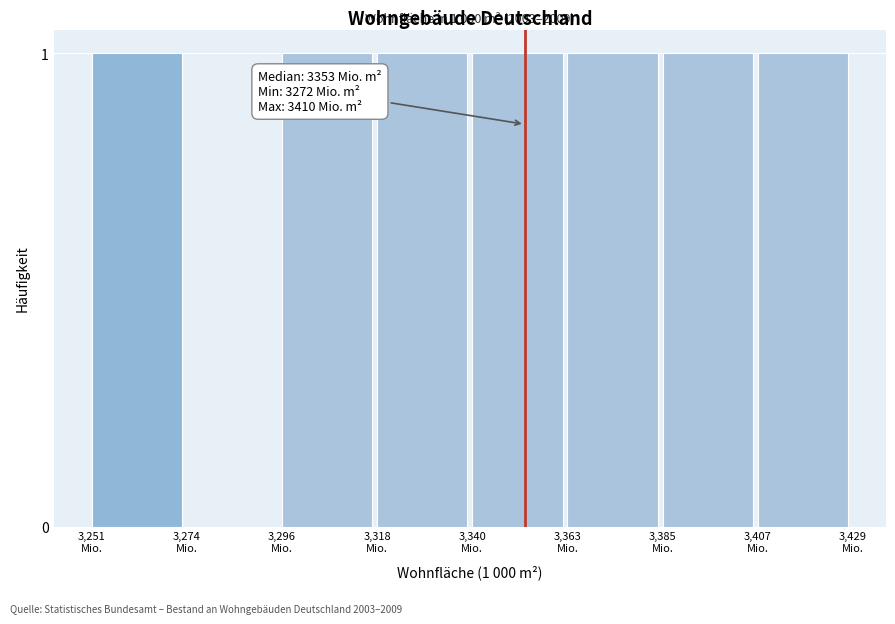

What is the sum of all values?

7